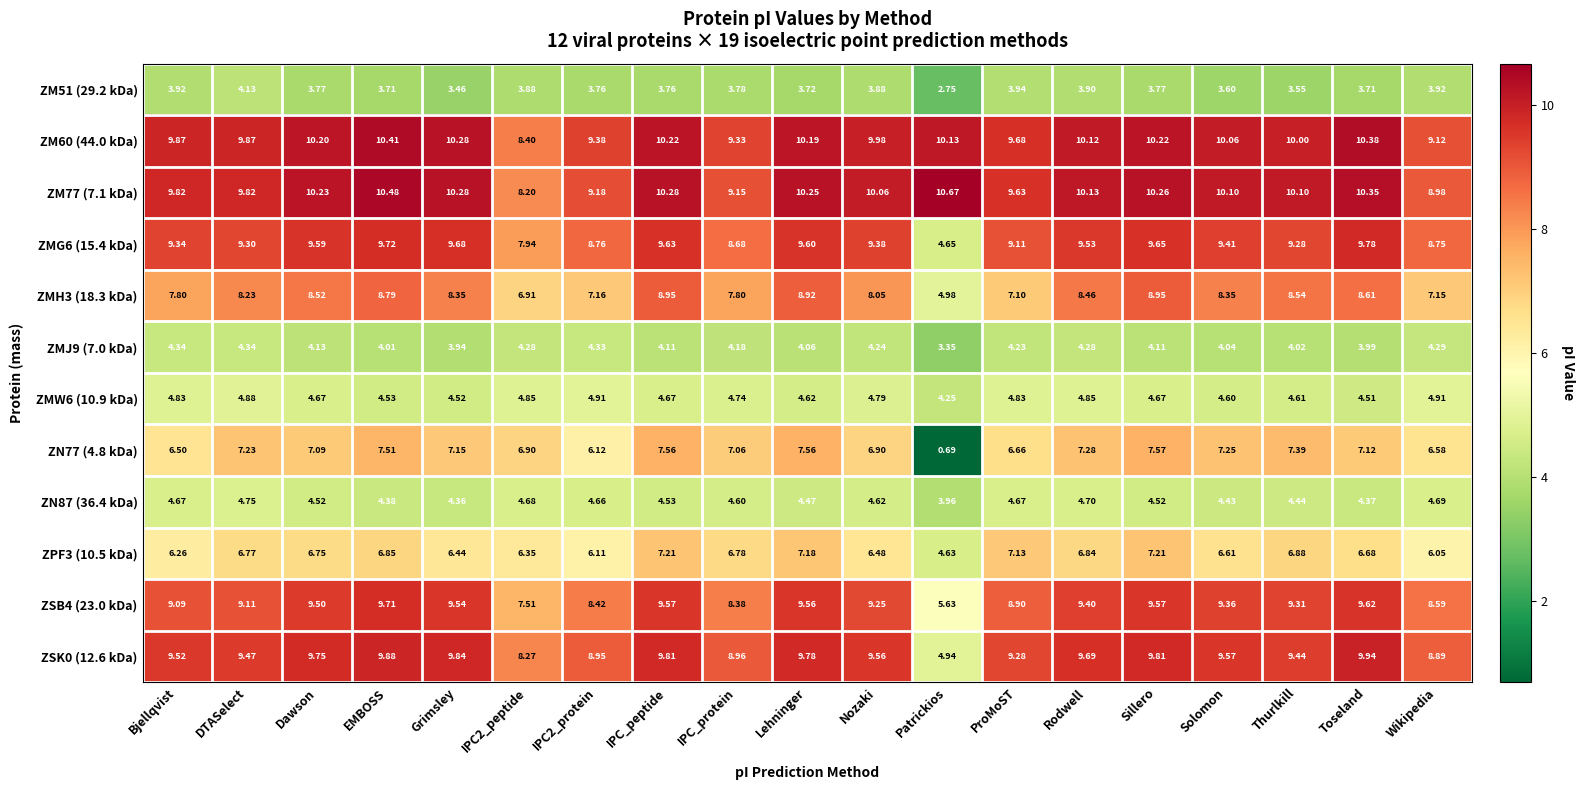

Is the value of ZMH3 (18.3 kDa) at IPC2_protein greater than the value of ZSK0 (12.6 kDa) at Lehninger?

No